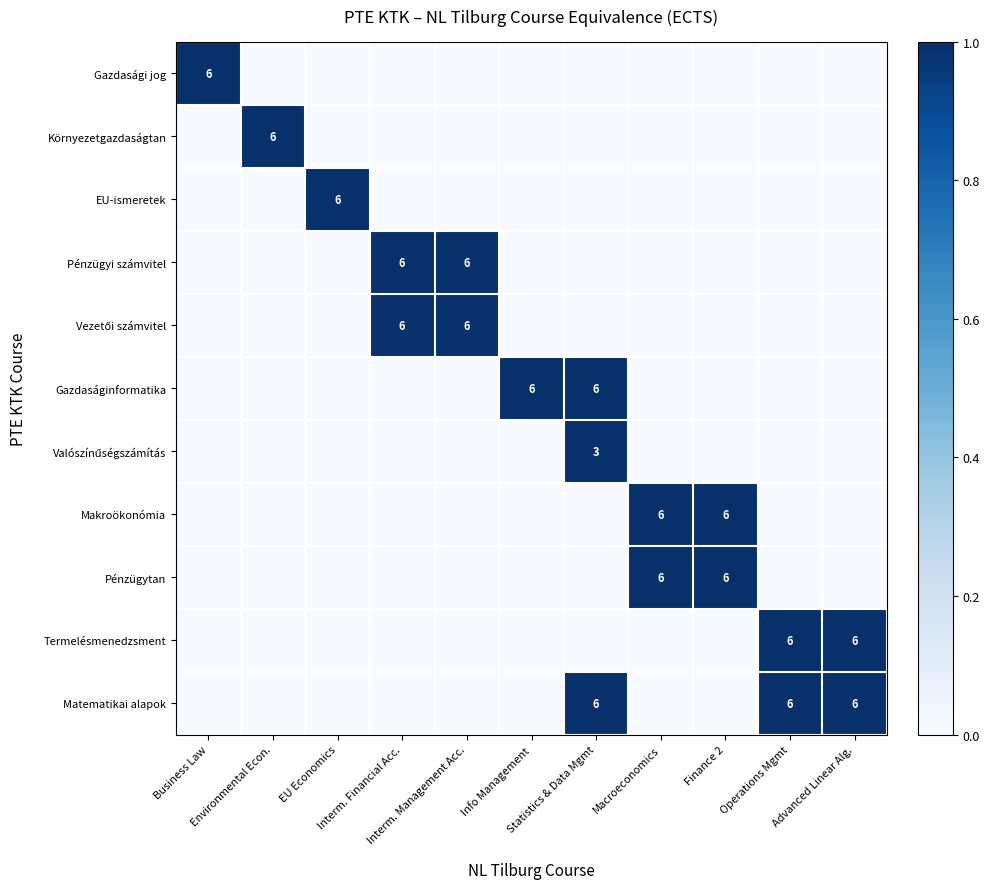

Where is Vezetői számvitel nearest to the value 0?

Business Law